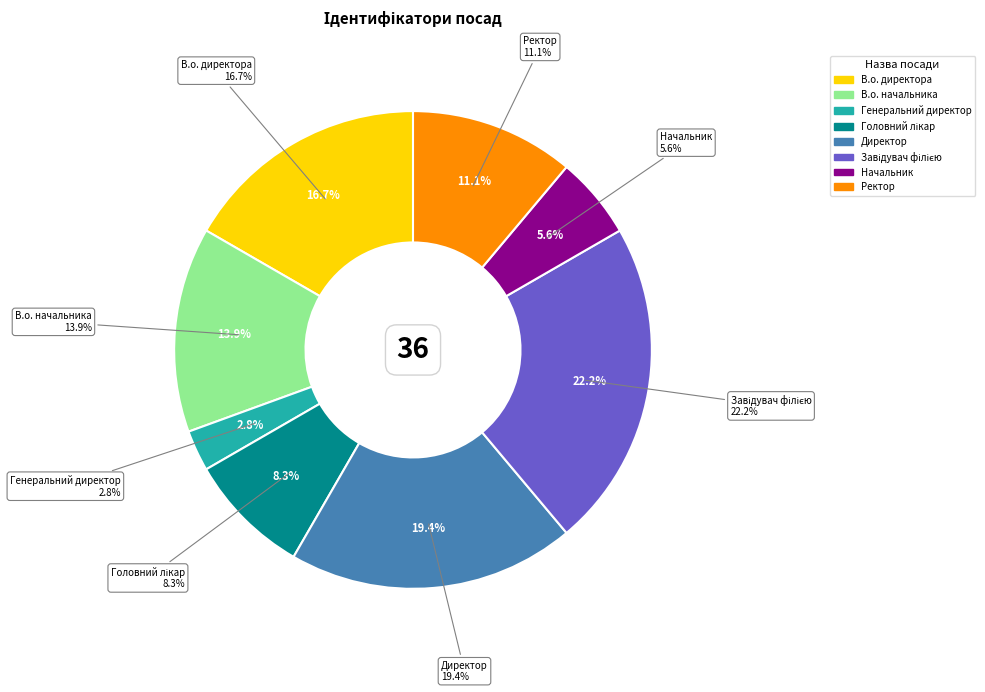

Count the number of slices in the pie.

8